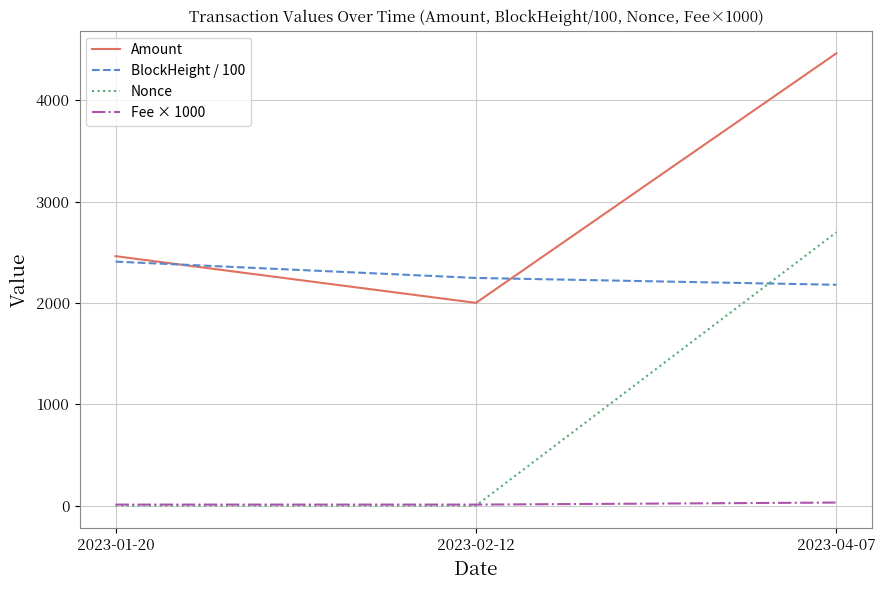

What is the maximum value shown in the chart?

4461.6